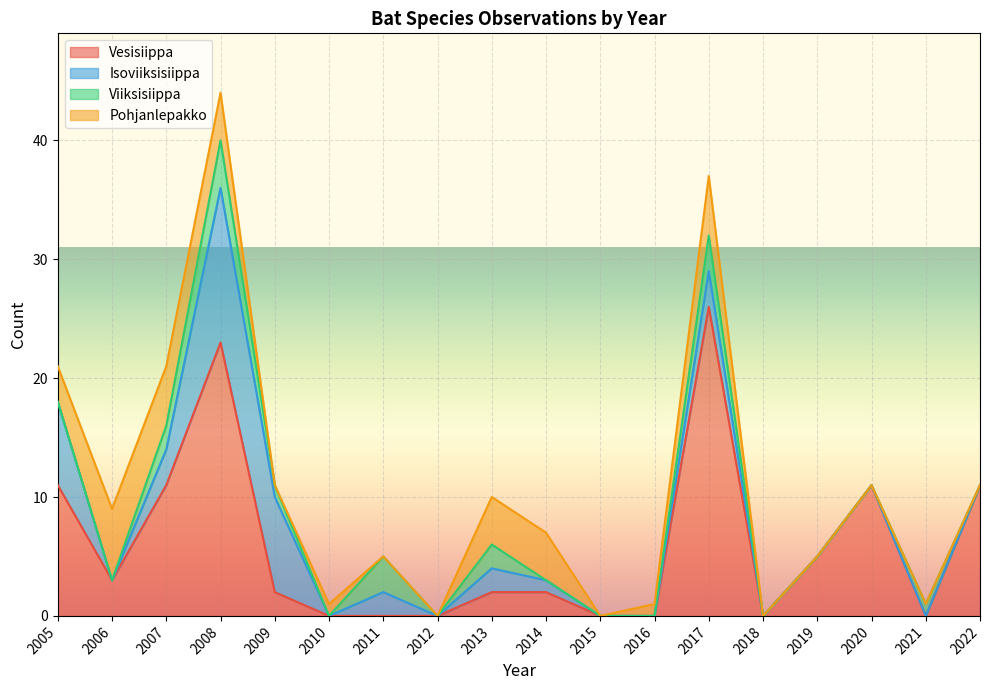

Reading left to right, list all the values displayed in this chart.

Vesisiippa: 11	3	11	23	2	0	0	0	2	2	0	0	26	0	5	11	0	11
Isoviiksisiippa: 7	0	3	13	8	0	2	0	2	1	0	0	3	0	0	0	0	0
Viiksisiippa: 0	0	2	4	1	0	3	0	2	0	0	0	3	0	0	0	1	0
Pohjanlepakko: 3	6	5	4	0	1	0	0	4	4	0	1	5	0	0	0	0	0